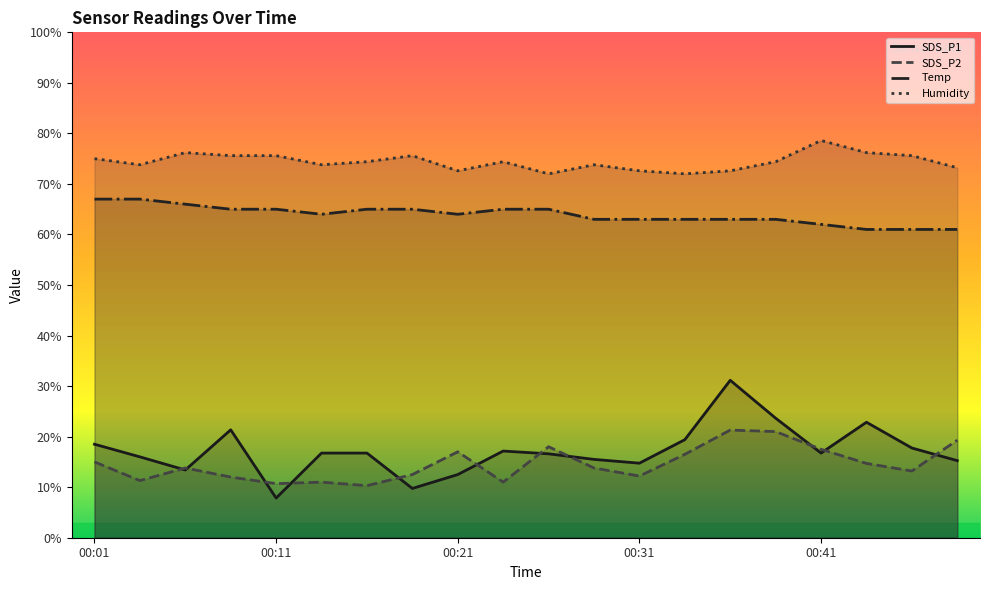

Is it true that SDS_P2 equals 3.8 at 00:16?

False